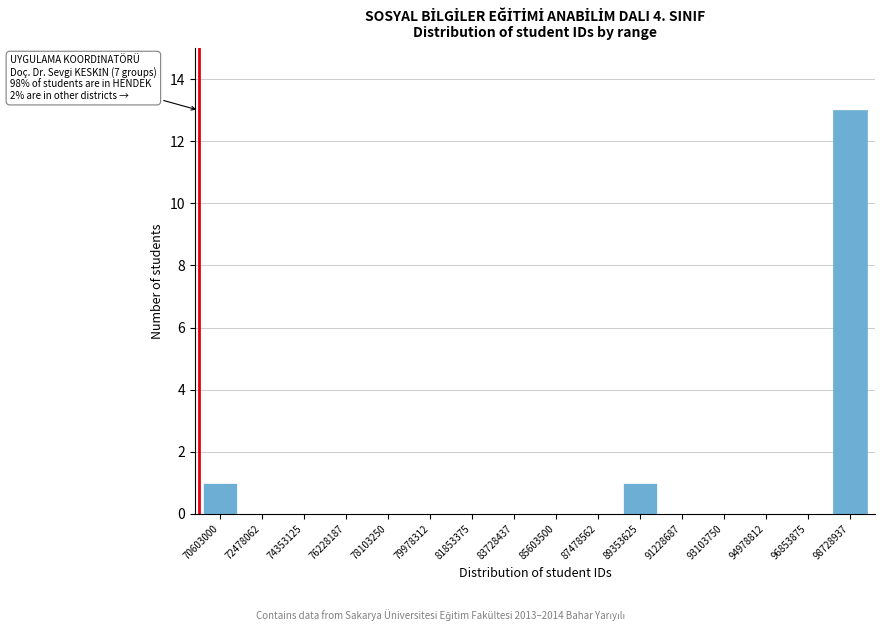

Reading left to right, what are all the values shown in this chart?

70603000=1	72478062=0	74353125=0	76228187=0	78103250=0	79978312=0	81853375=0	83728437=0	85603500=0	87478562=0	89353625=1	91228687=0	93103750=0	94978812=0	96853875=0	98728937=13